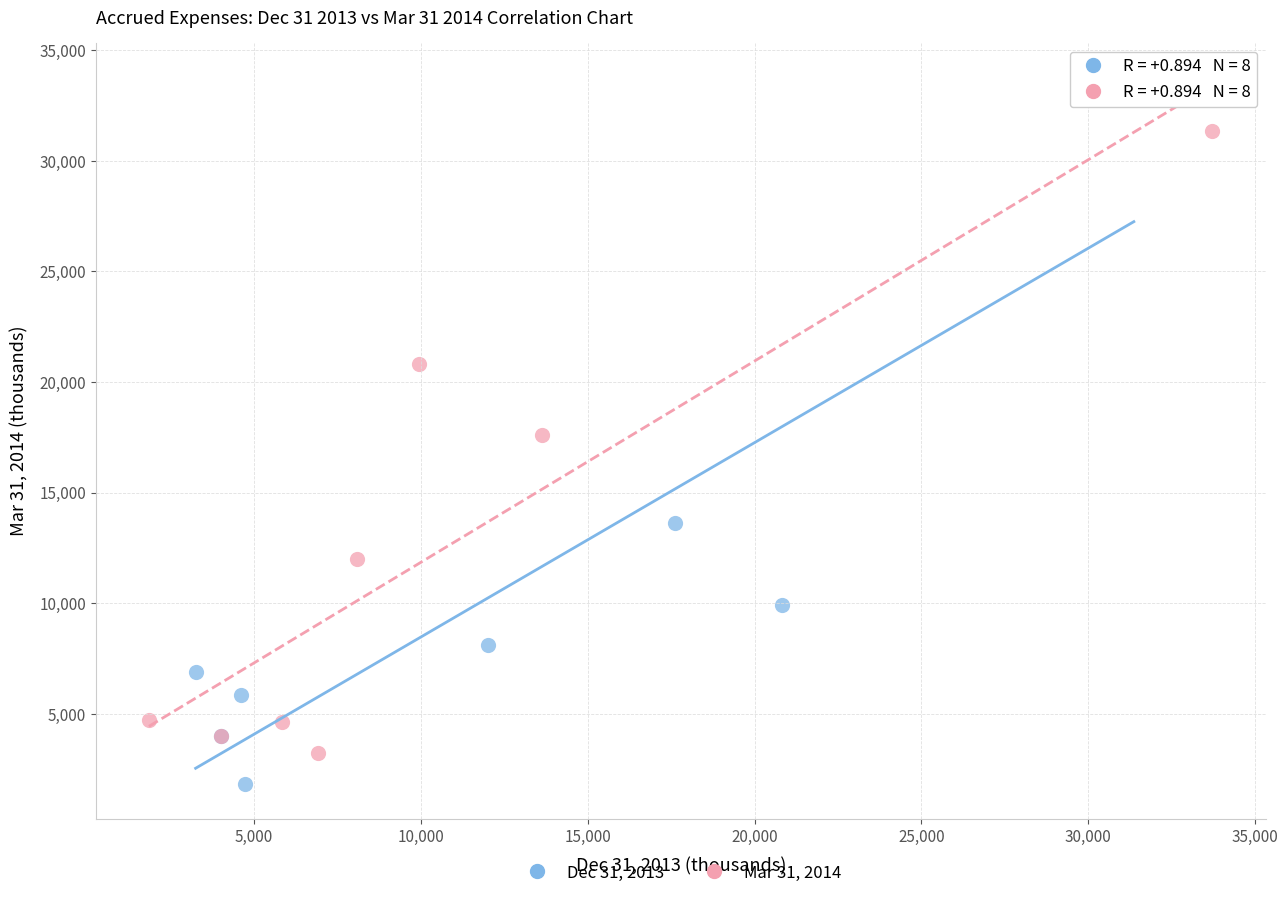

Which series contains the highest Y value?

Dec 31, 2013